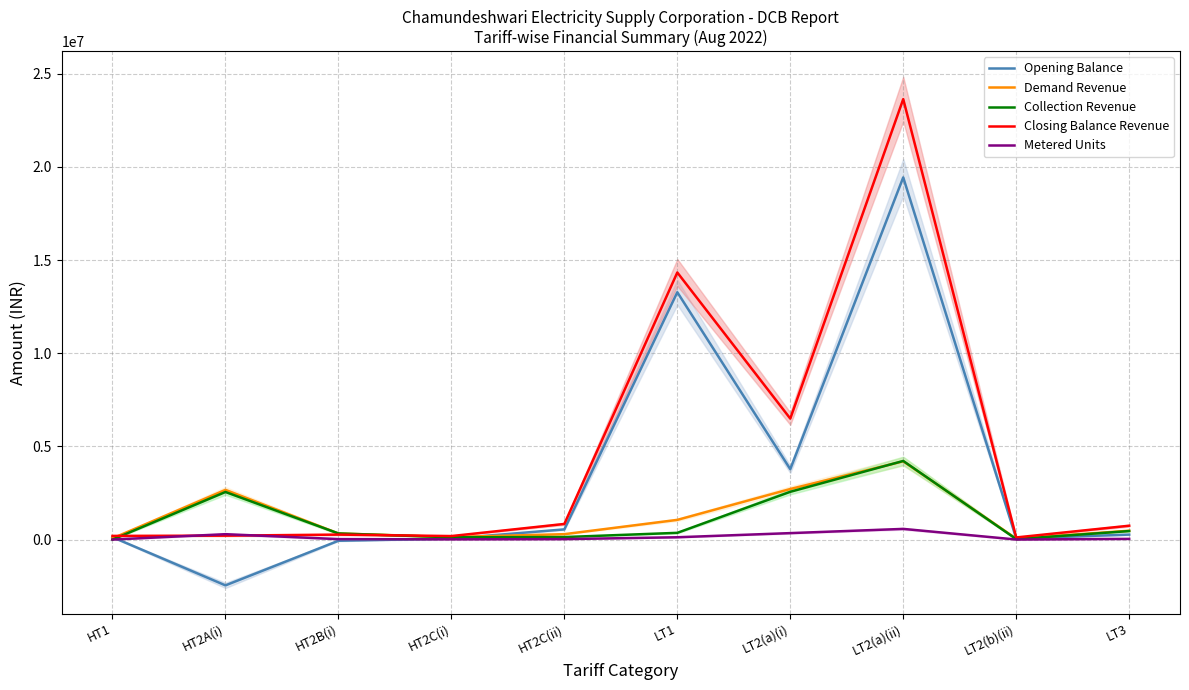

What is the spread (max minus min) of values at LT3?

706690.0